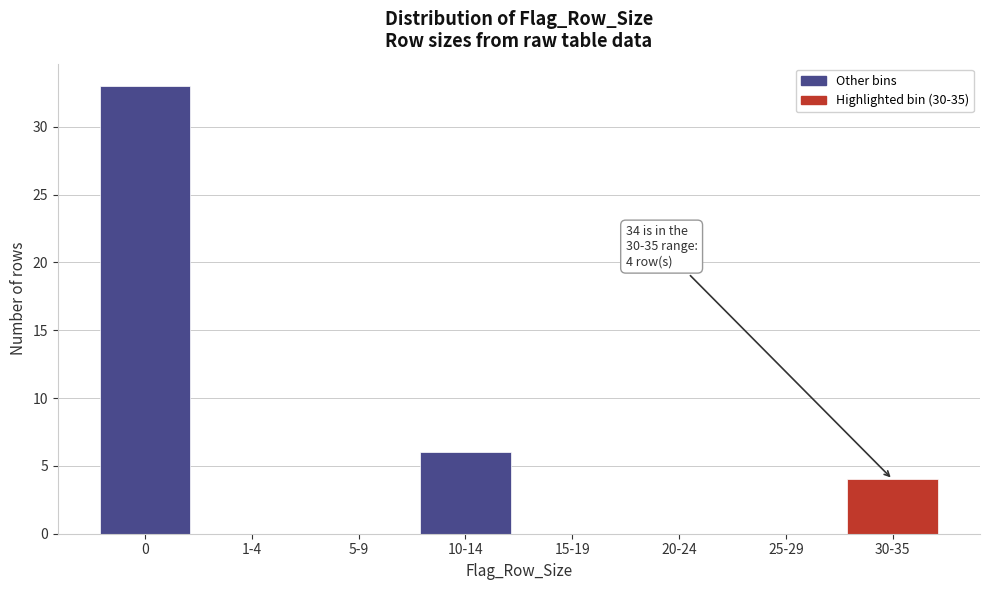

Reading left to right, transcribe all the data shown in this chart.

0=33	1-4=0	5-9=0	10-14=6	15-19=0	20-24=0	25-29=0	30-35=4